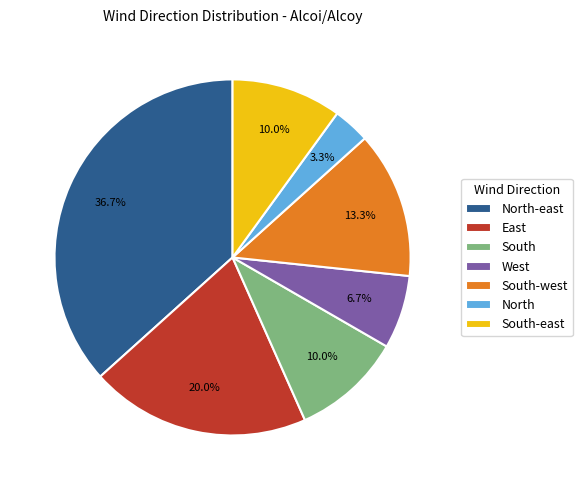

What is the total percentage of North-east and East?

56.7%